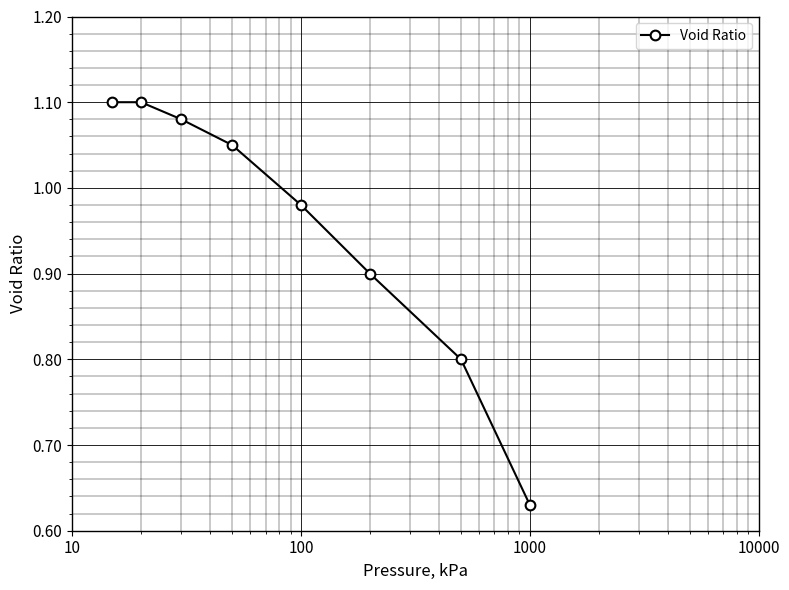

What is the sum of all values?

7.6